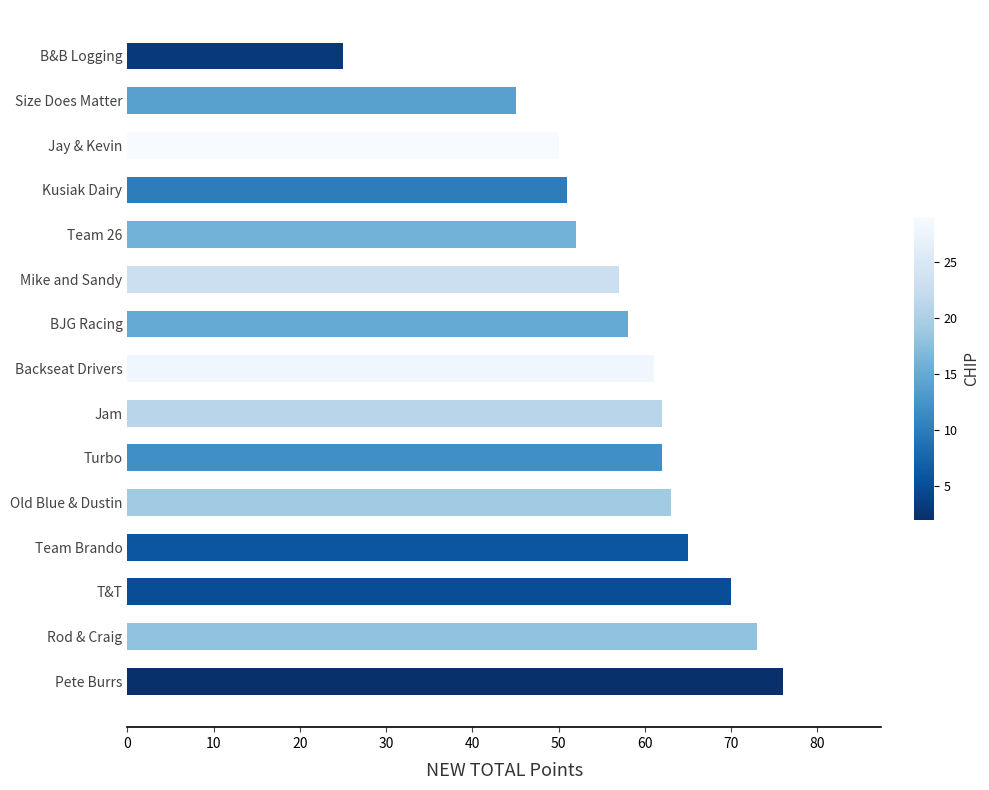

Is it true that the value at T&T is 70?

True